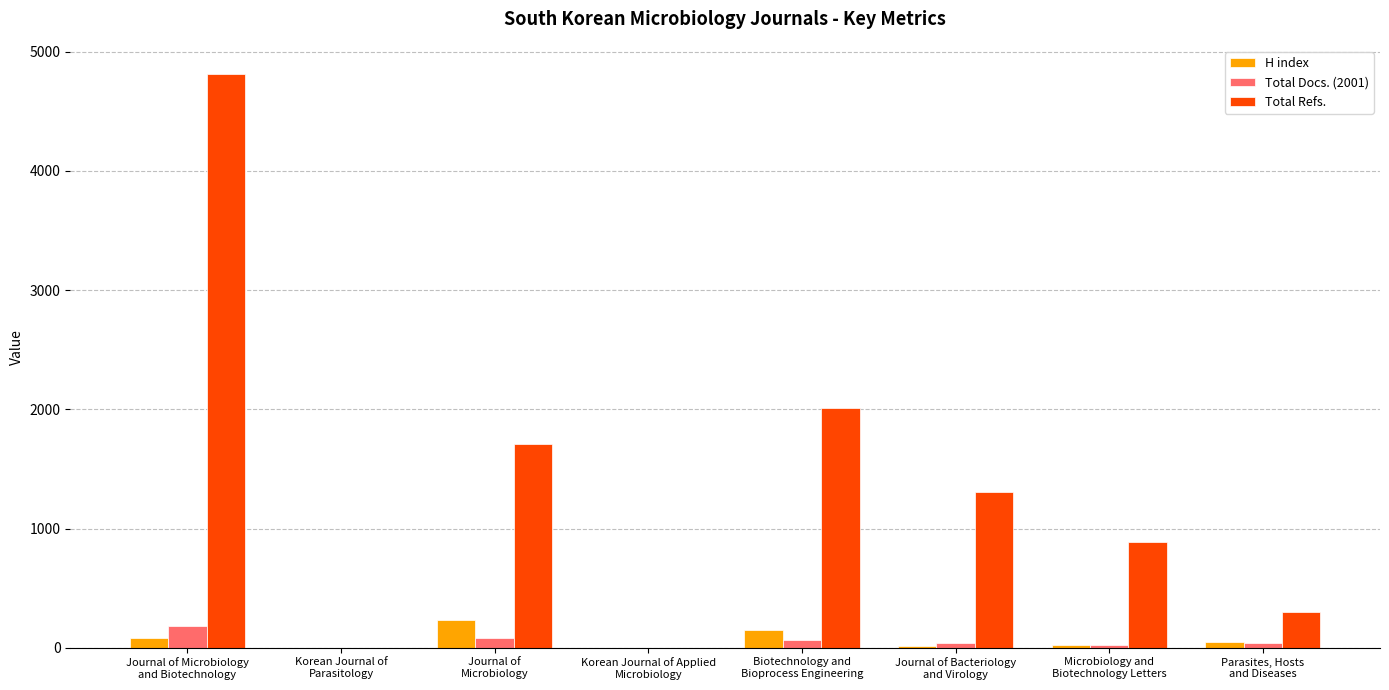

Which series has the largest total across all categories?

Total Refs.